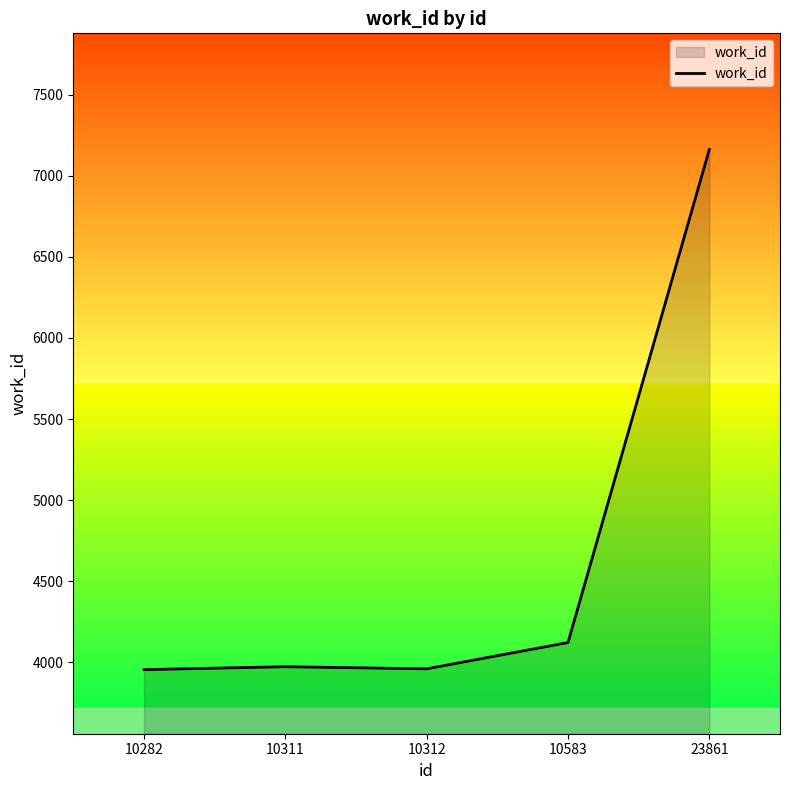

The chart shows a value of 7163 at 23861. True or false?

True